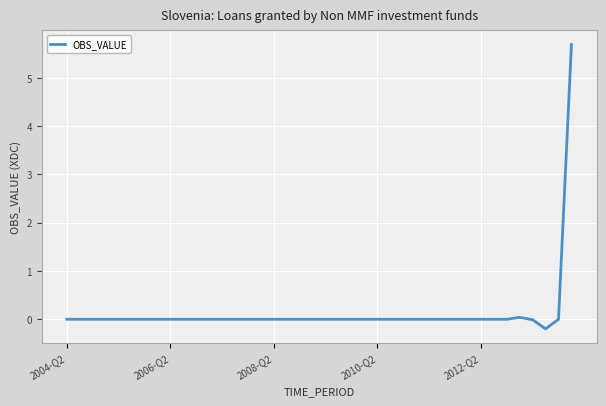

What is the maximum value shown in the chart?

5.7